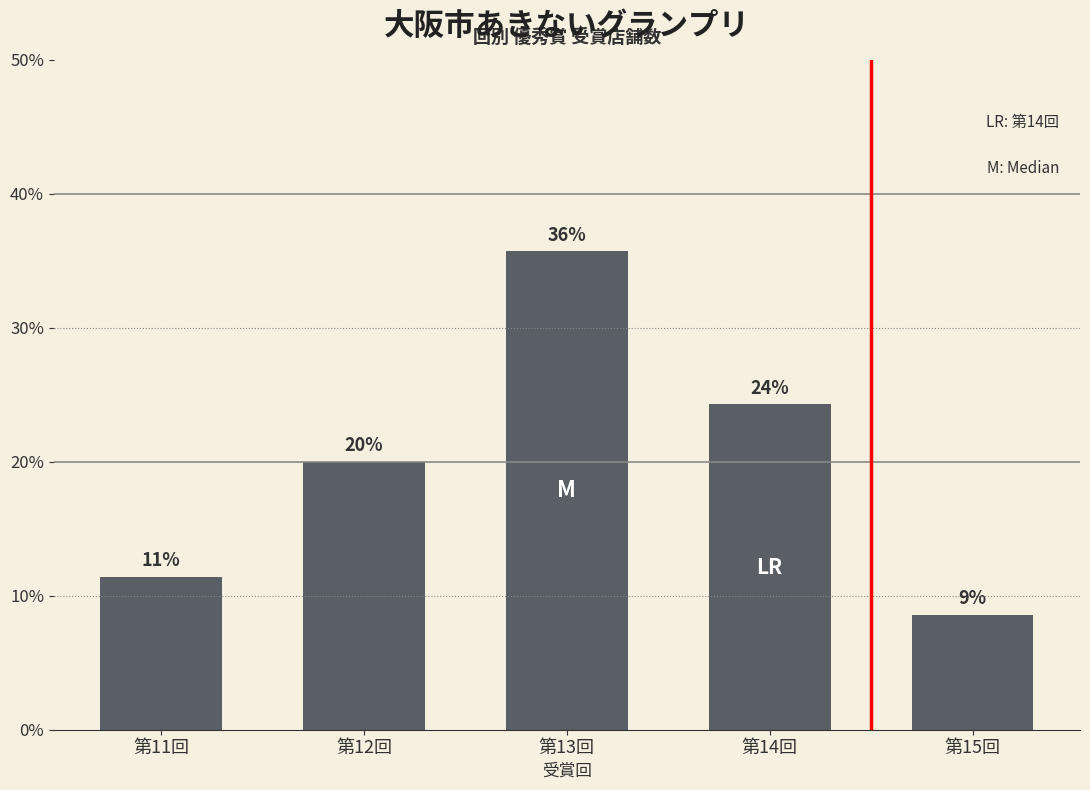

How many bars are there in total?

5